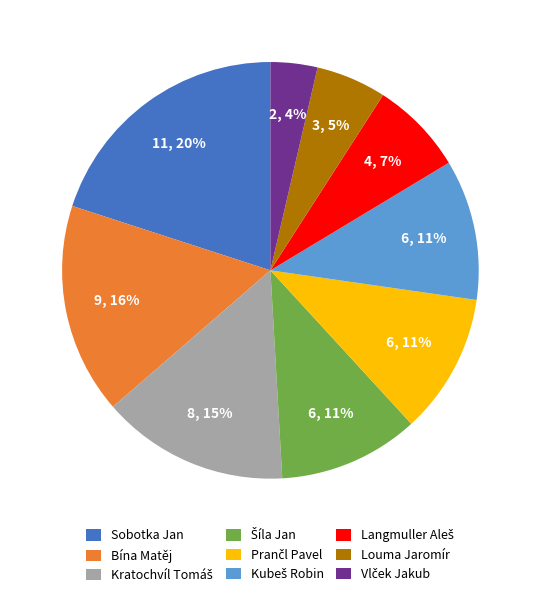

To the nearest percent, what percentage of the pie is Louma Jaromír?

5%